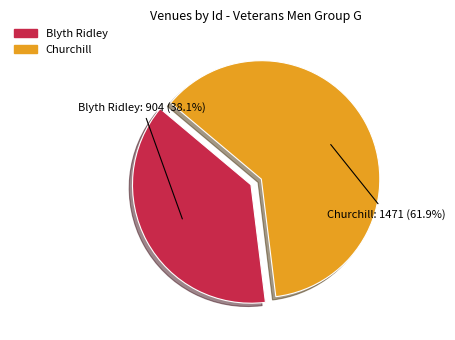

What percentage is the Blyth Ridley slice, to the nearest percent?

38%